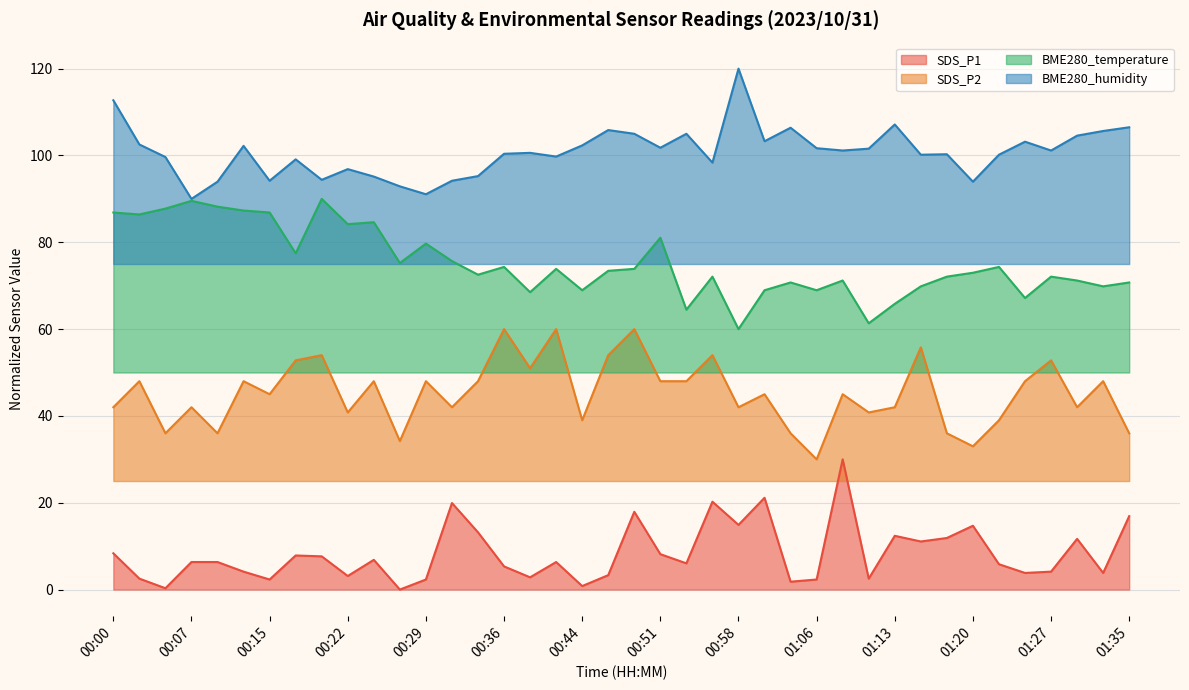

Is it true that SDS_P1 equals 3.1 at 00:22?

True